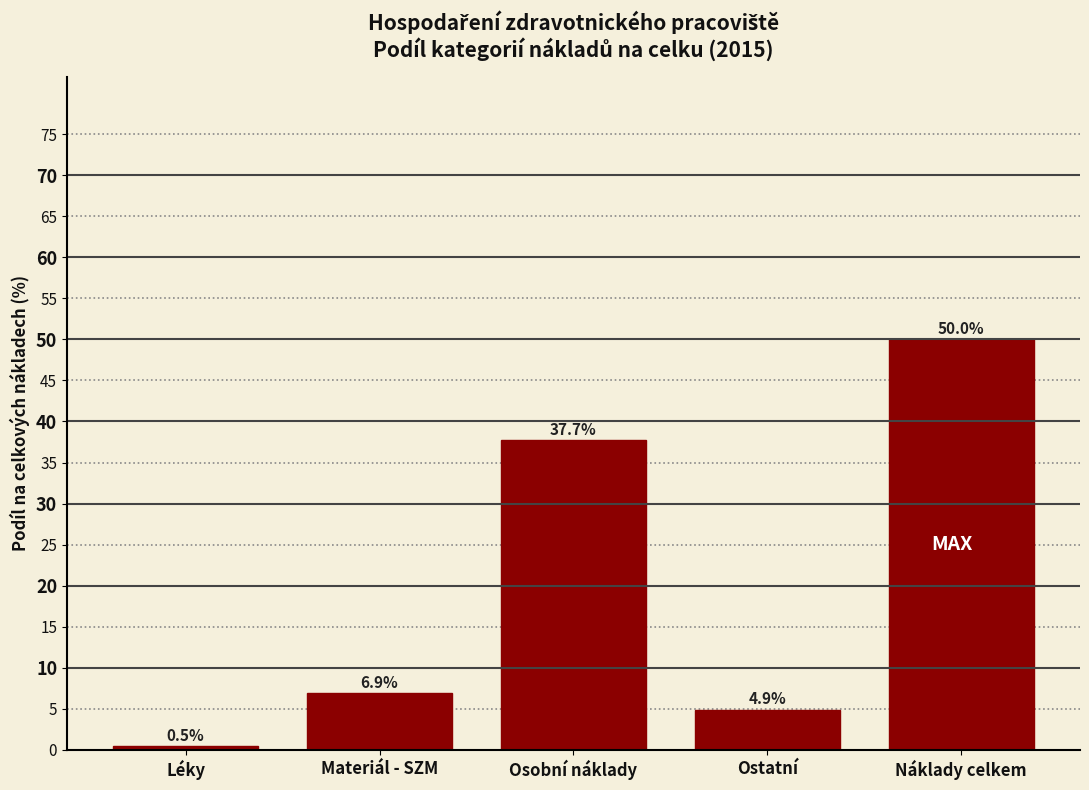

Reading left to right, list all the values displayed in this chart.

0.5	6.9	37.7	4.9	50.0